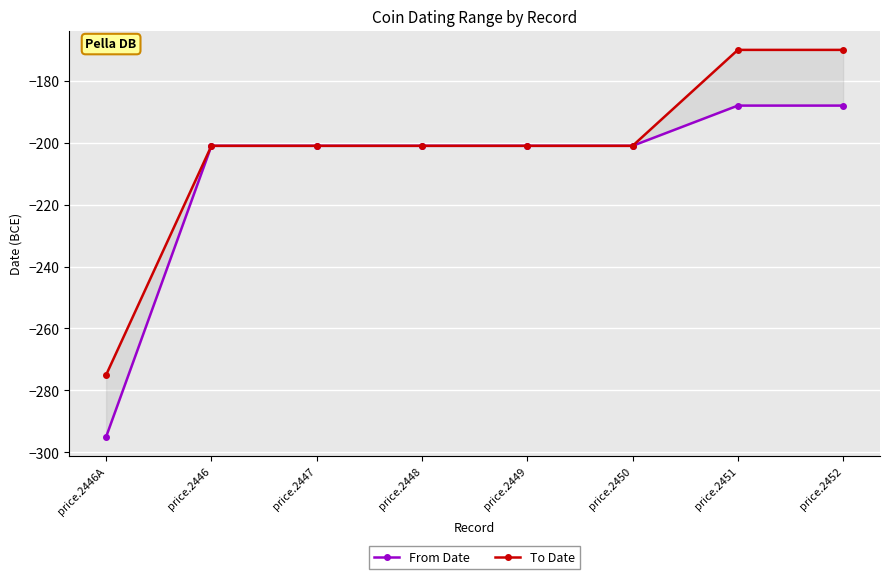

What is the value of the From Date point at the 5th from the left?

-201